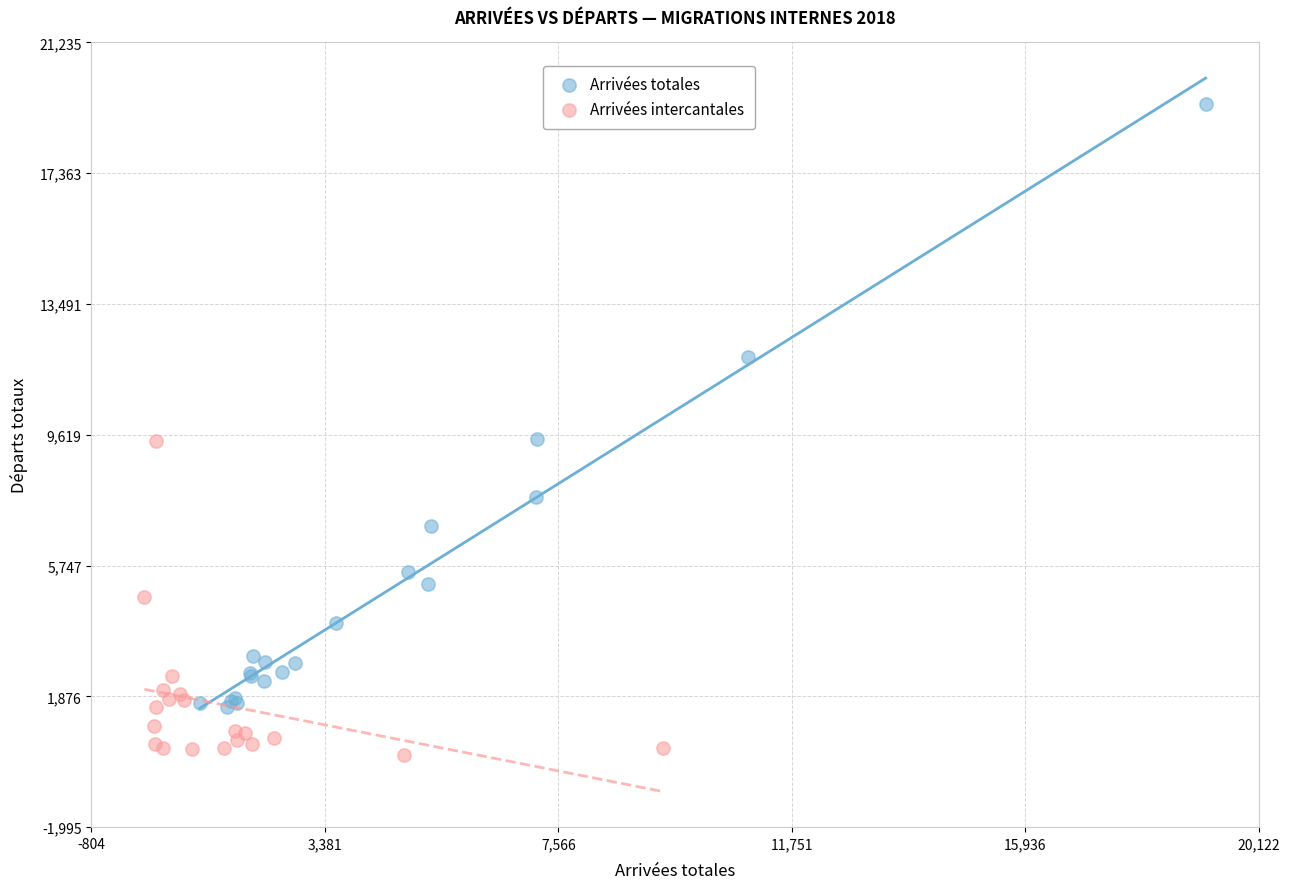

Which series reaches the maximum Y coordinate?

Arrivées totales